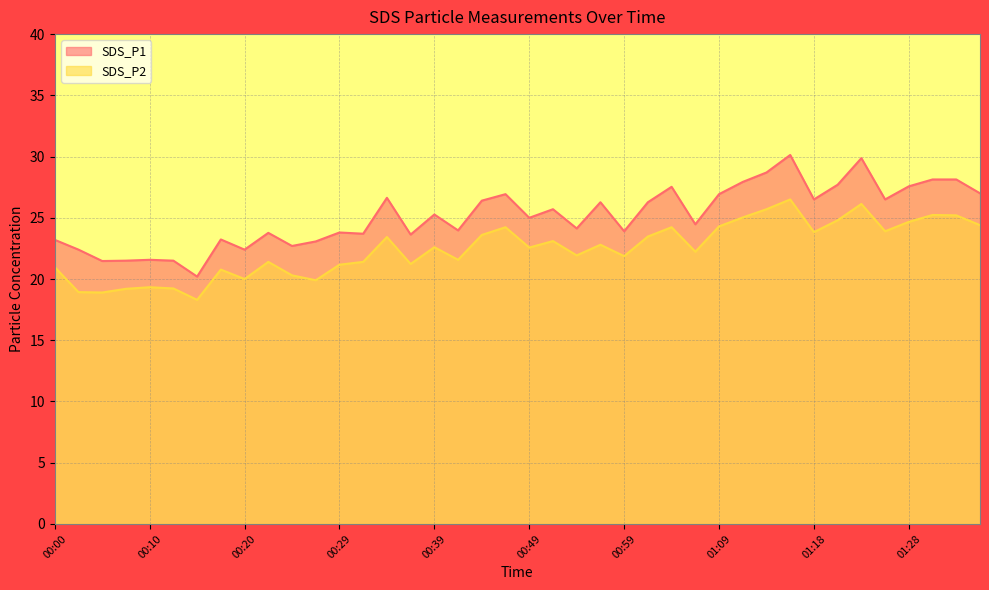

The SDS_P1 series shows 5.3 at 00:15. True or false?

False